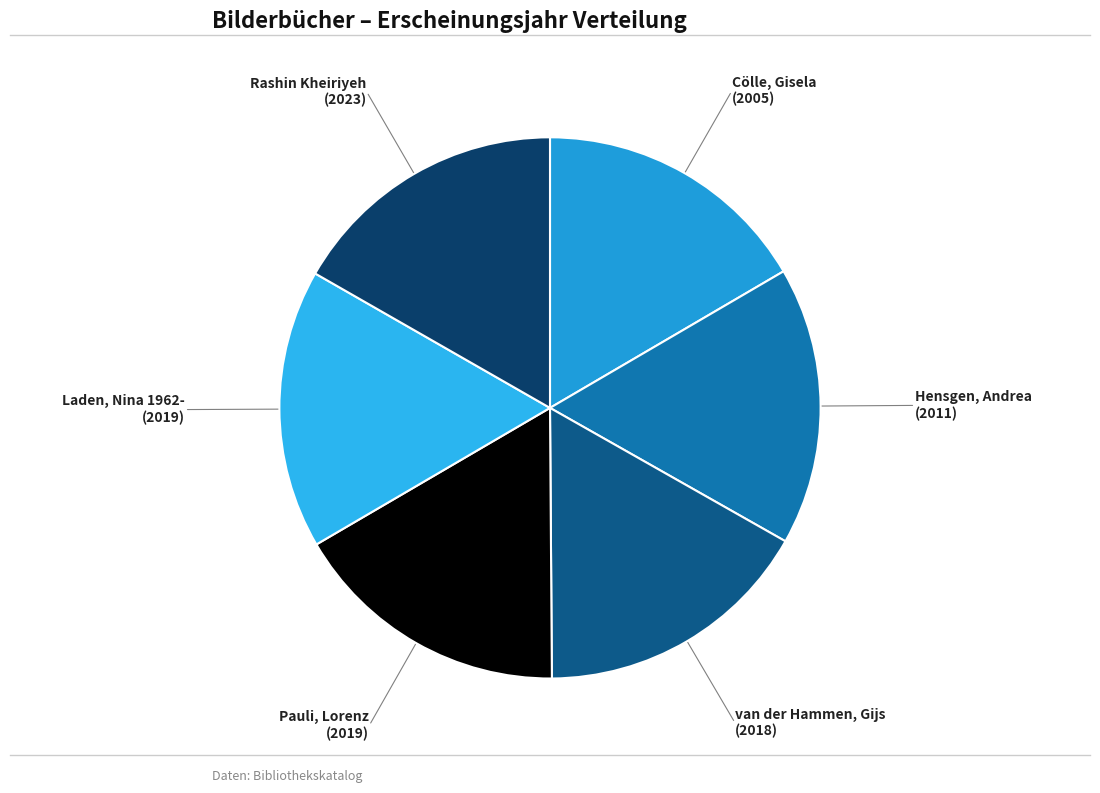

Does Hensgen, Andrea represent more than half of the total?

No